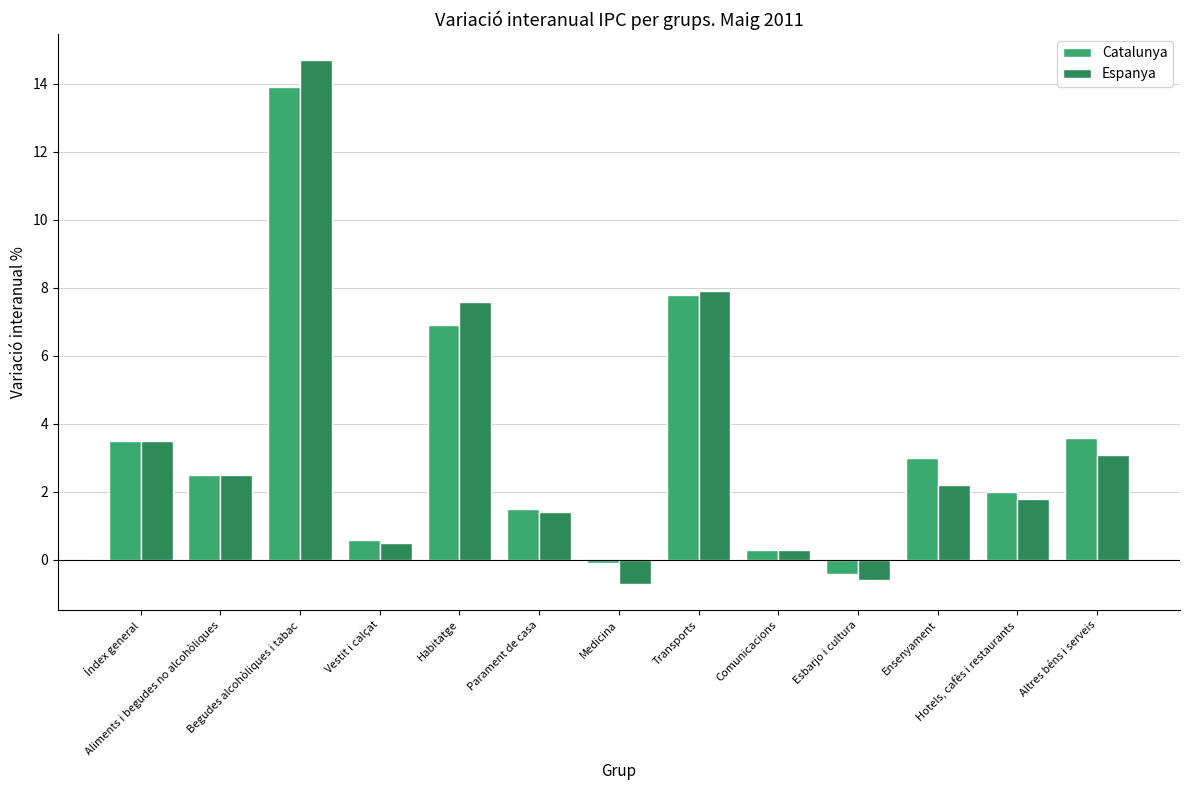

What is the total value across all series at Medicina?

-0.8